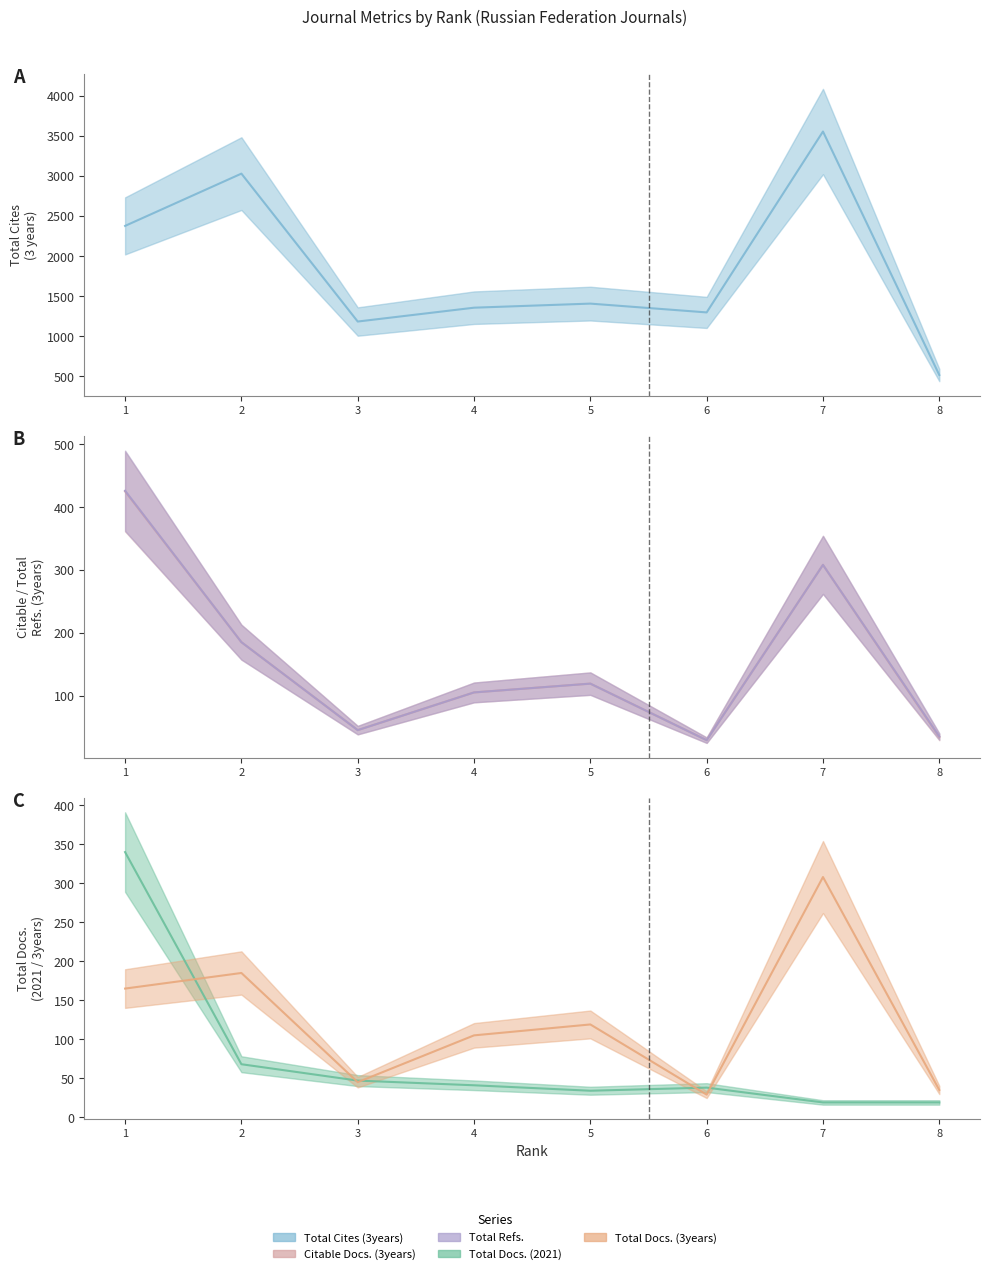

At how many categories does at least one series exceed 2298?

3